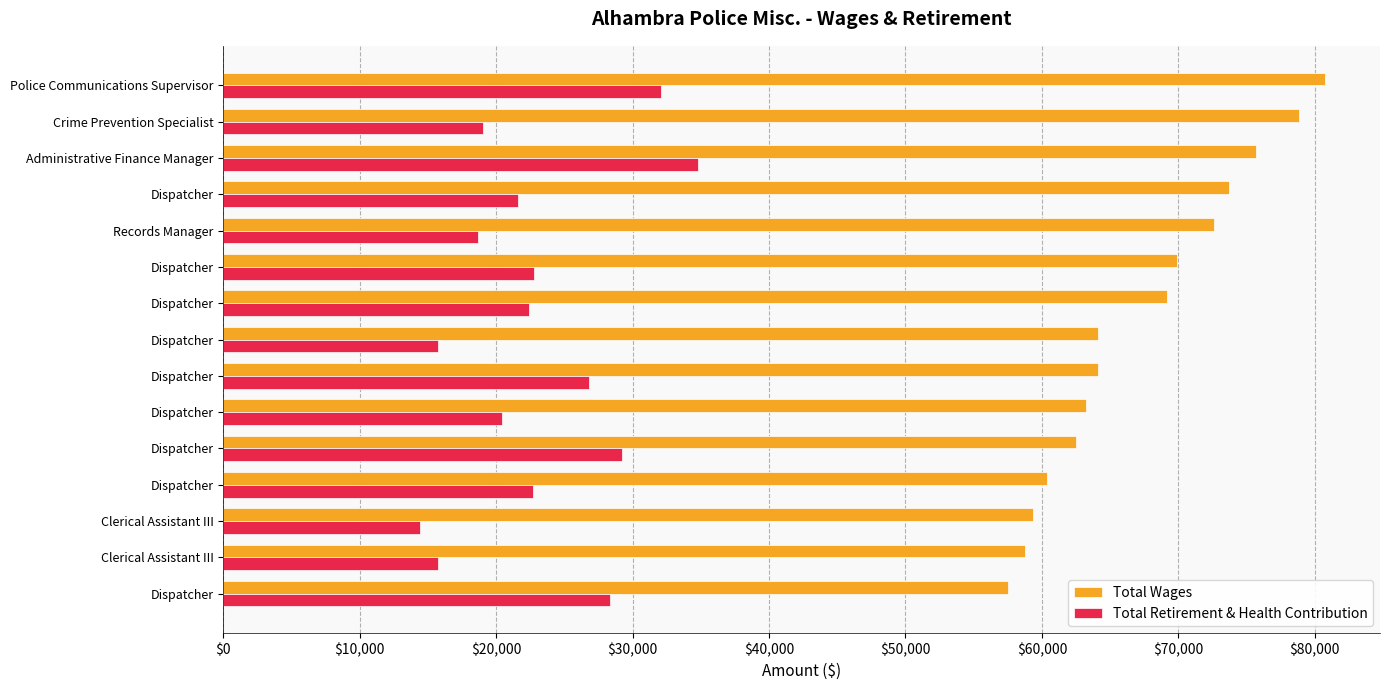

What are all the series names shown in the legend?

Total Wages, Total Retirement & Health Contribution